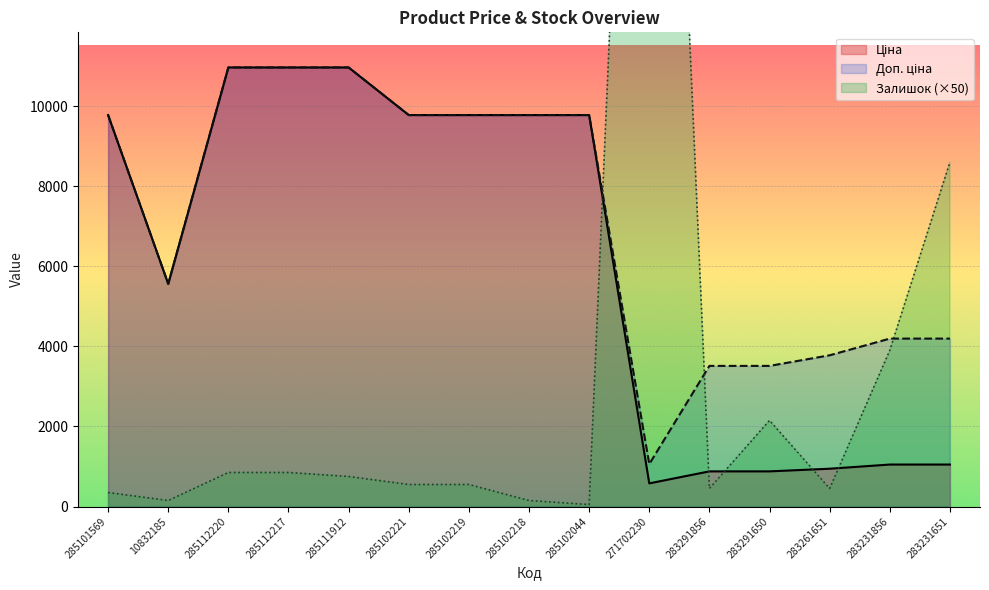

True or false: Ціна and Доп. ціна intersect in this chart.

False